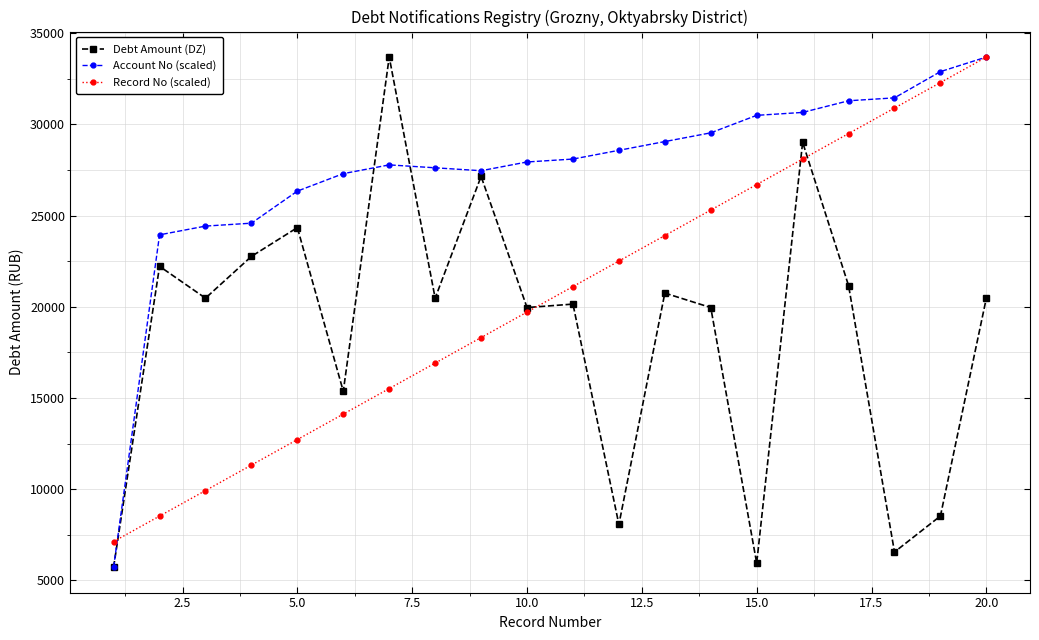

Which series has the largest total across all categories?

Account No (scaled)